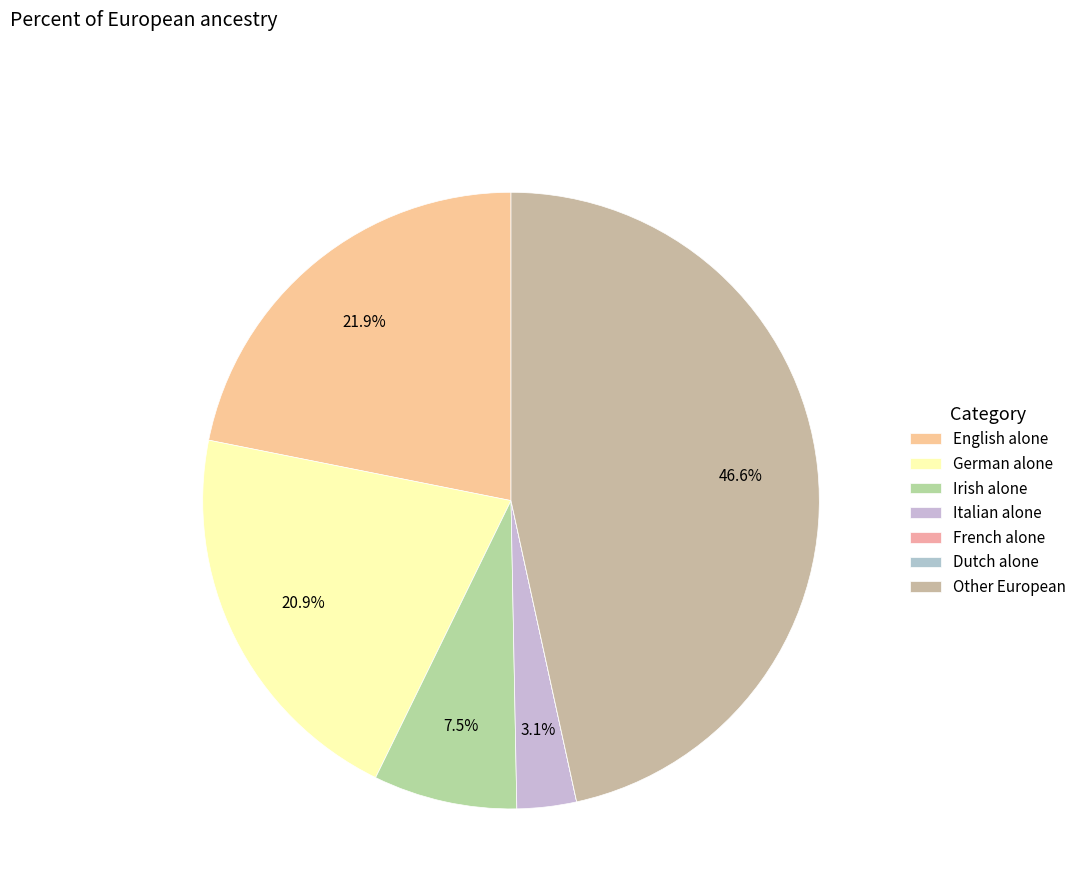

Is there any slice that represents more than half of the pie?

No